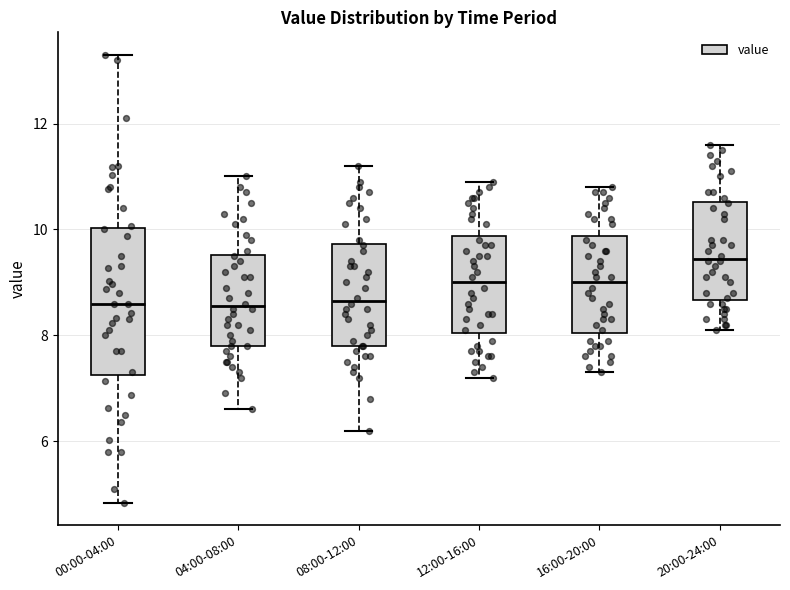

Comparing the boxes themselves (not the whiskers), which one is the tallest?

00:00-04:00